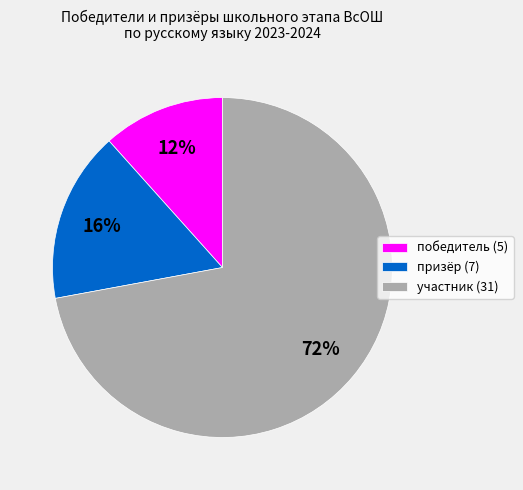

Which has a higher value, победитель (5) or участник (31)?

участник (31)